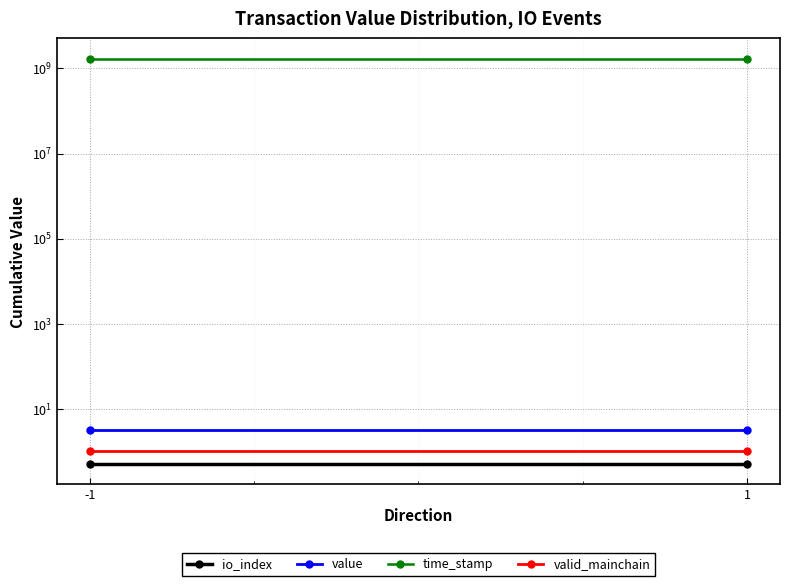

Which series changed the most between -1 and 1?

time_stamp